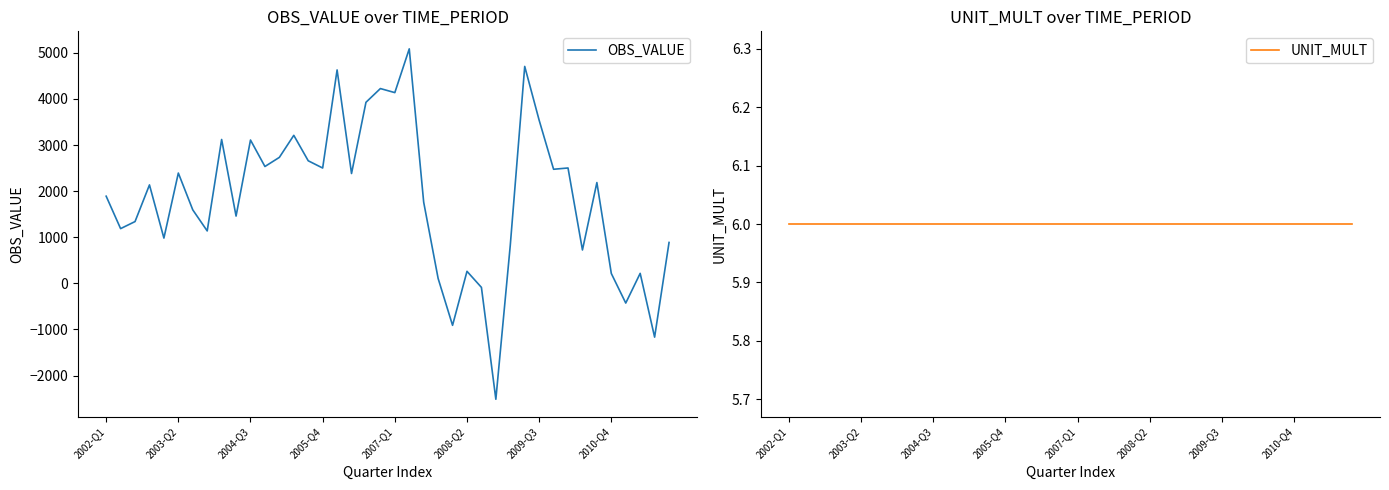

What is the maximum value for OBS_VALUE?

5085